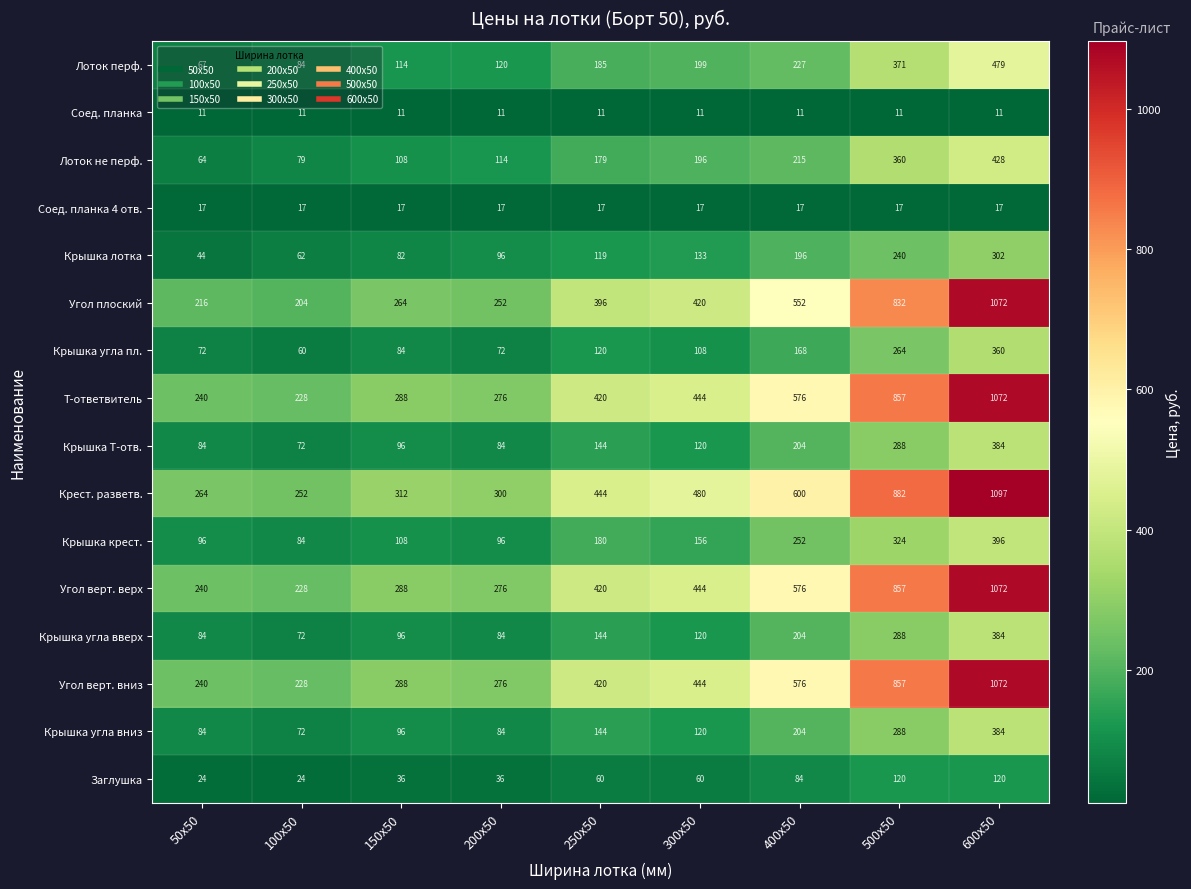

At which label is Угол верт. верх closest to 650?

400x50